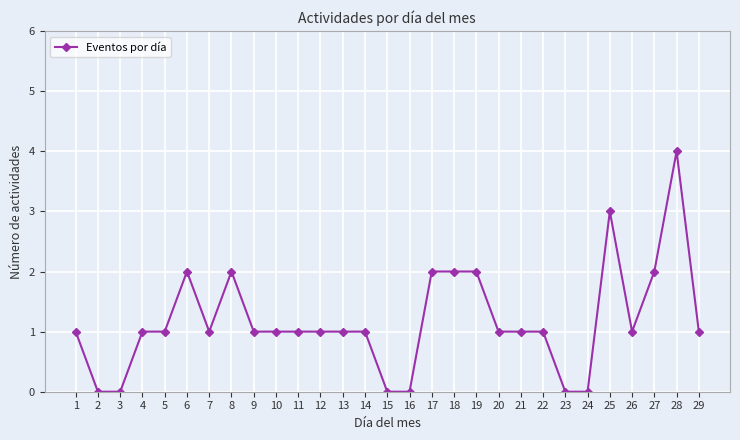

What is the maximum value shown in the chart?

4